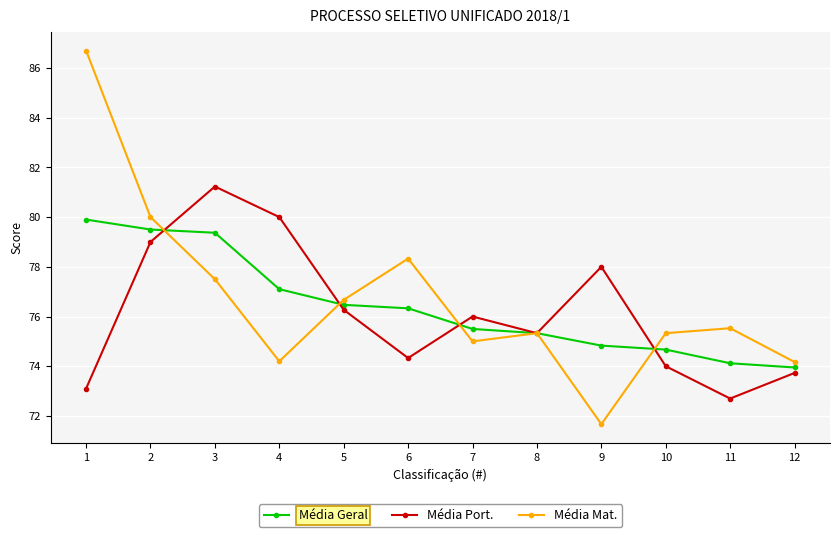

What is the lowest value of the Média Geral series?

74.0